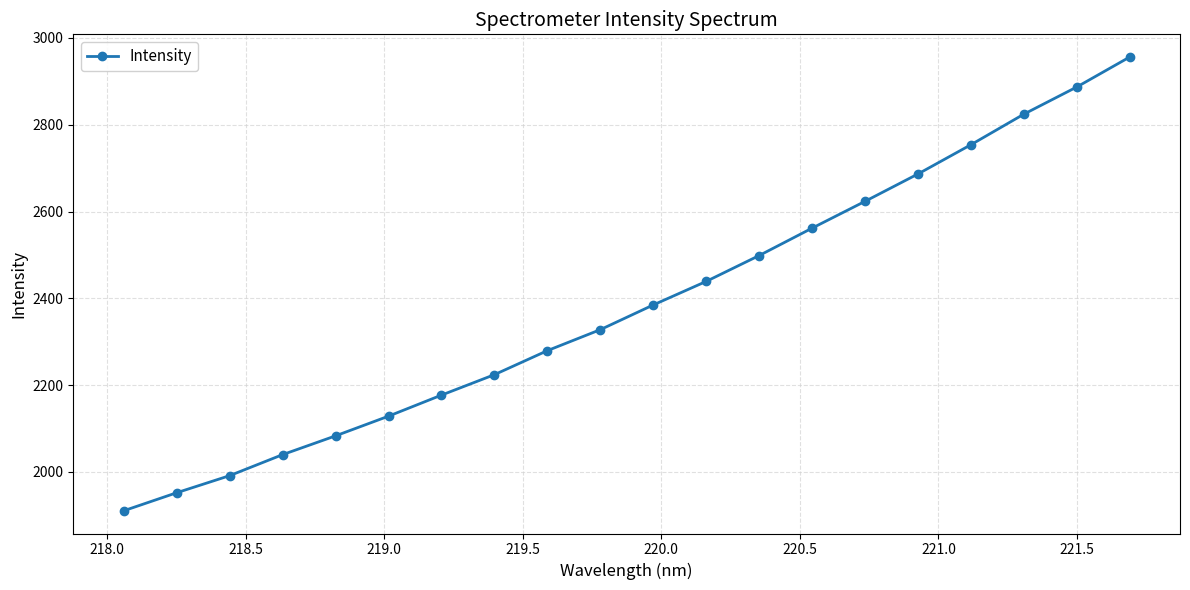

What is the difference between the second highest and minimum values?

976.4